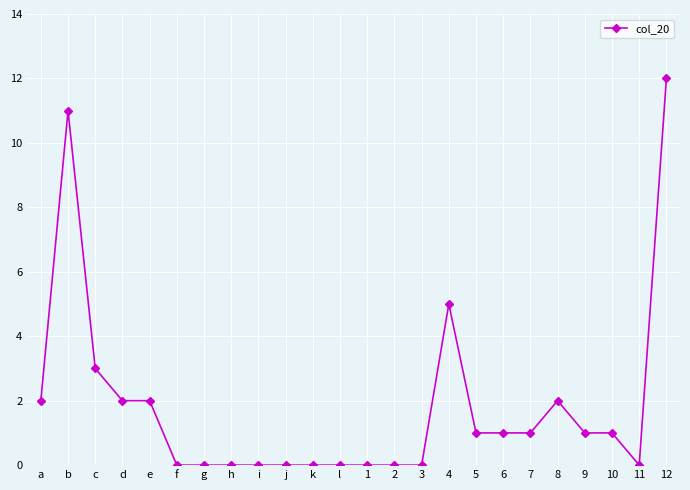

Reading left to right, extract all data points from this chart.

2	11	3	2	2	0	0	0	0	0	0	0	0	0	0	5	1	1	1	2	1	1	0	12